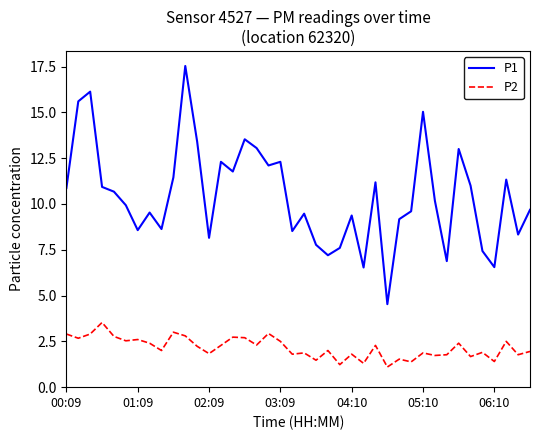

Count the number of data series in this chart.

2